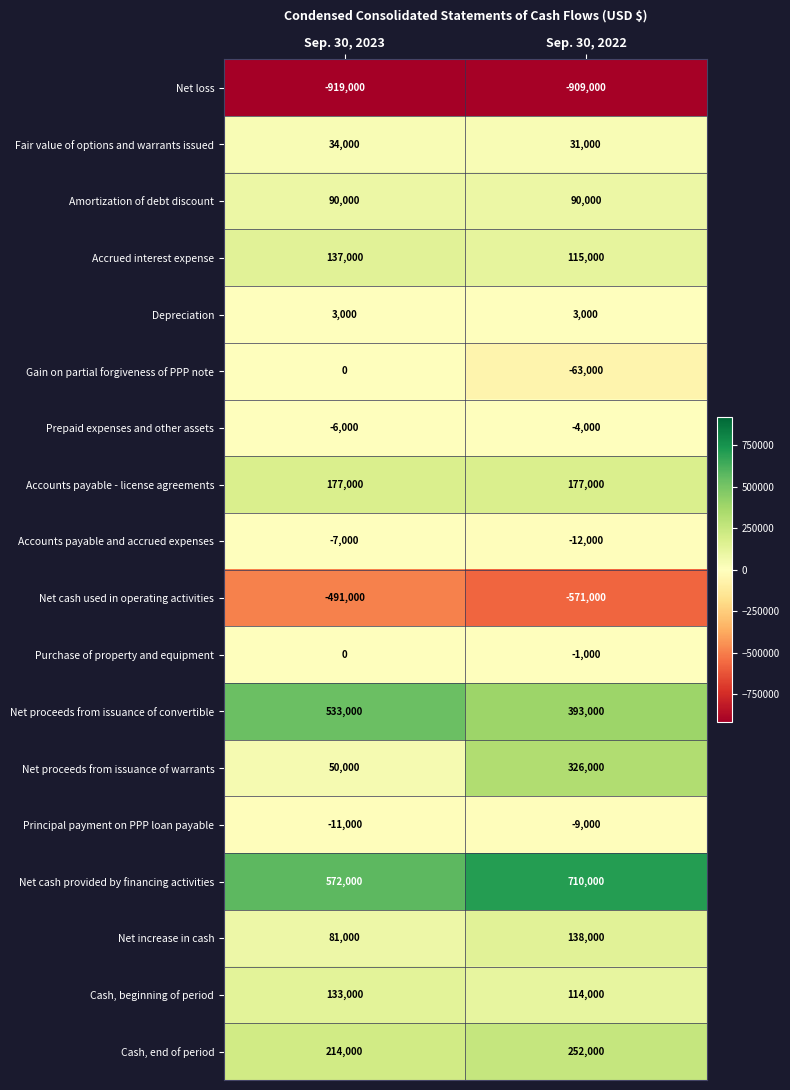

What is the difference between the maximum and minimum values in the Accounts payable and accrued expenses series?

5000